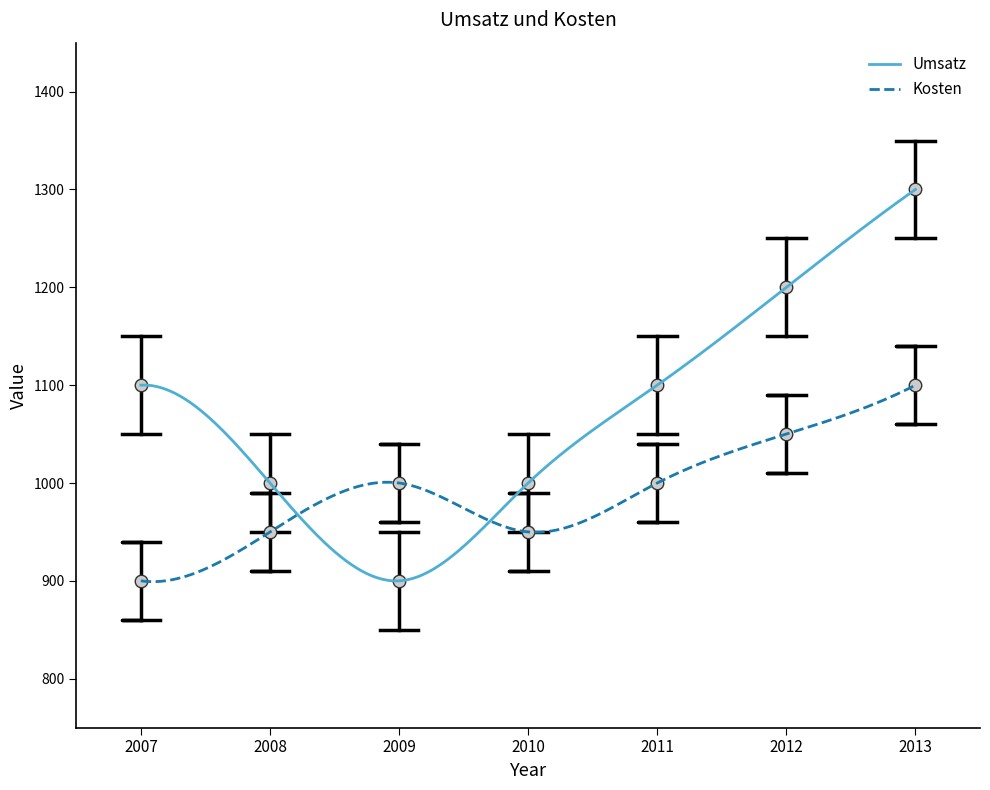

Which series has the largest total across all categories?

Umsatz